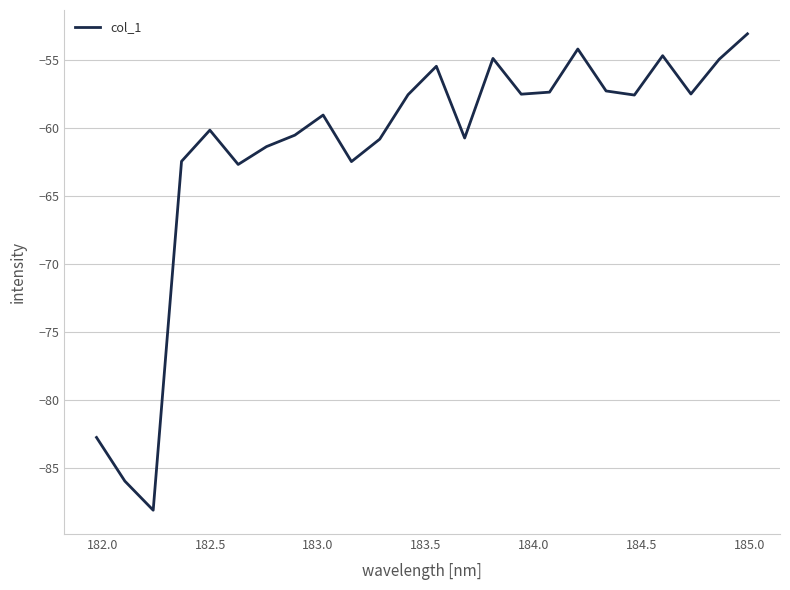

What is the smallest value displayed?

-88.1